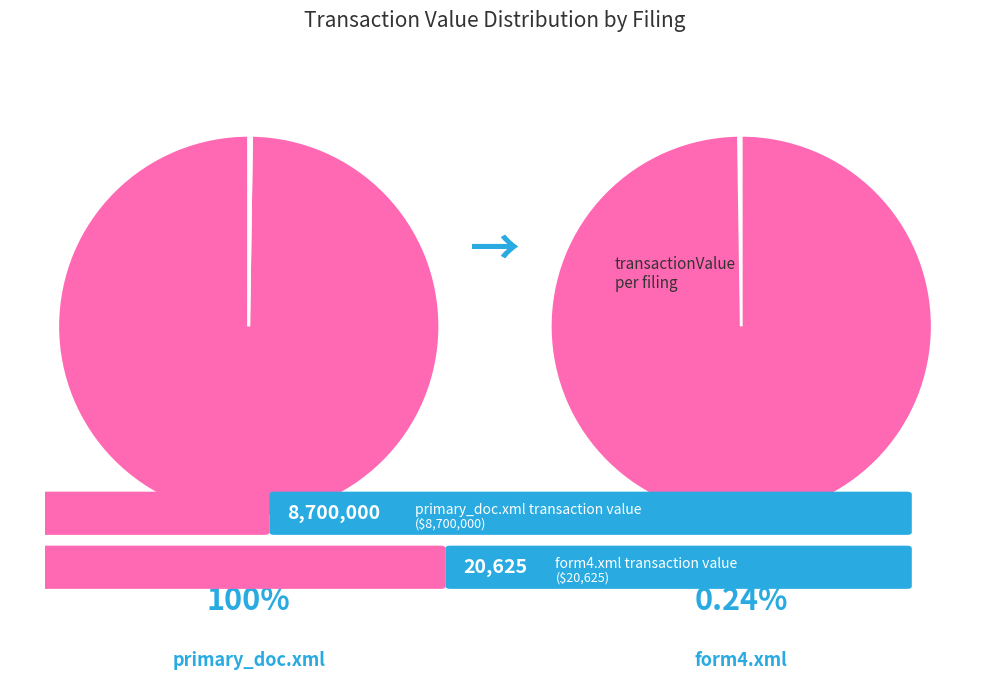

Which slice represents more than half of the pie?

primary_doc.xml